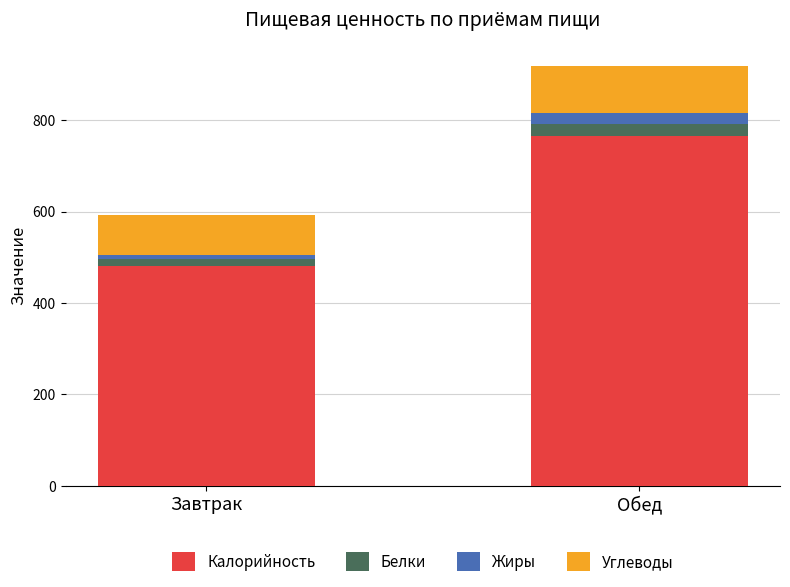

What is the sum of all Калорийность values?

1245.8